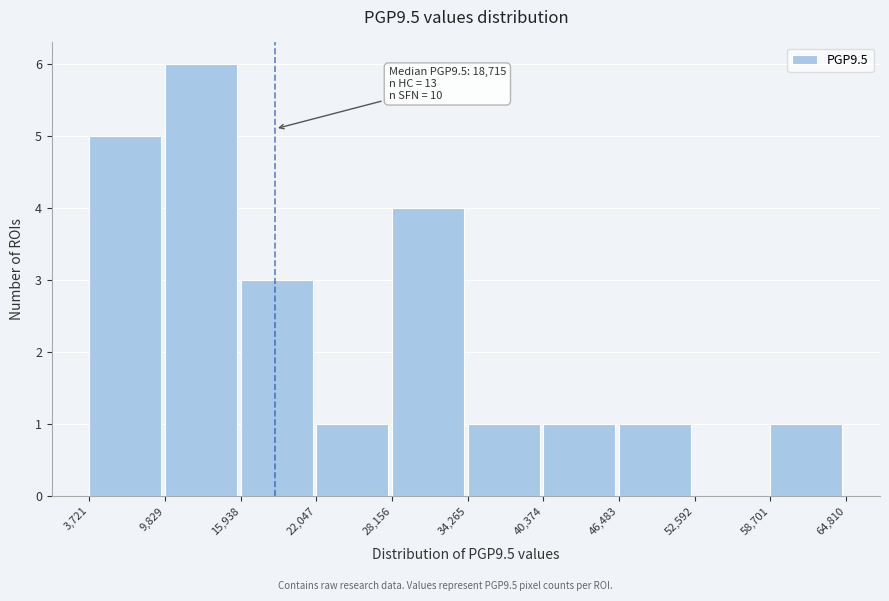

Which range on the x-axis has the tallest bar?

9,829 to 15,938